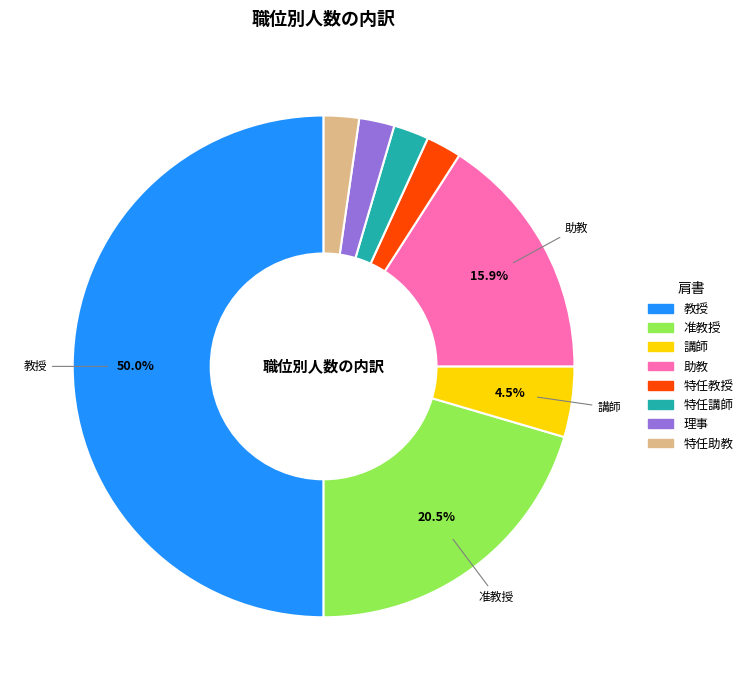

Which category has the biggest portion of the pie?

教授